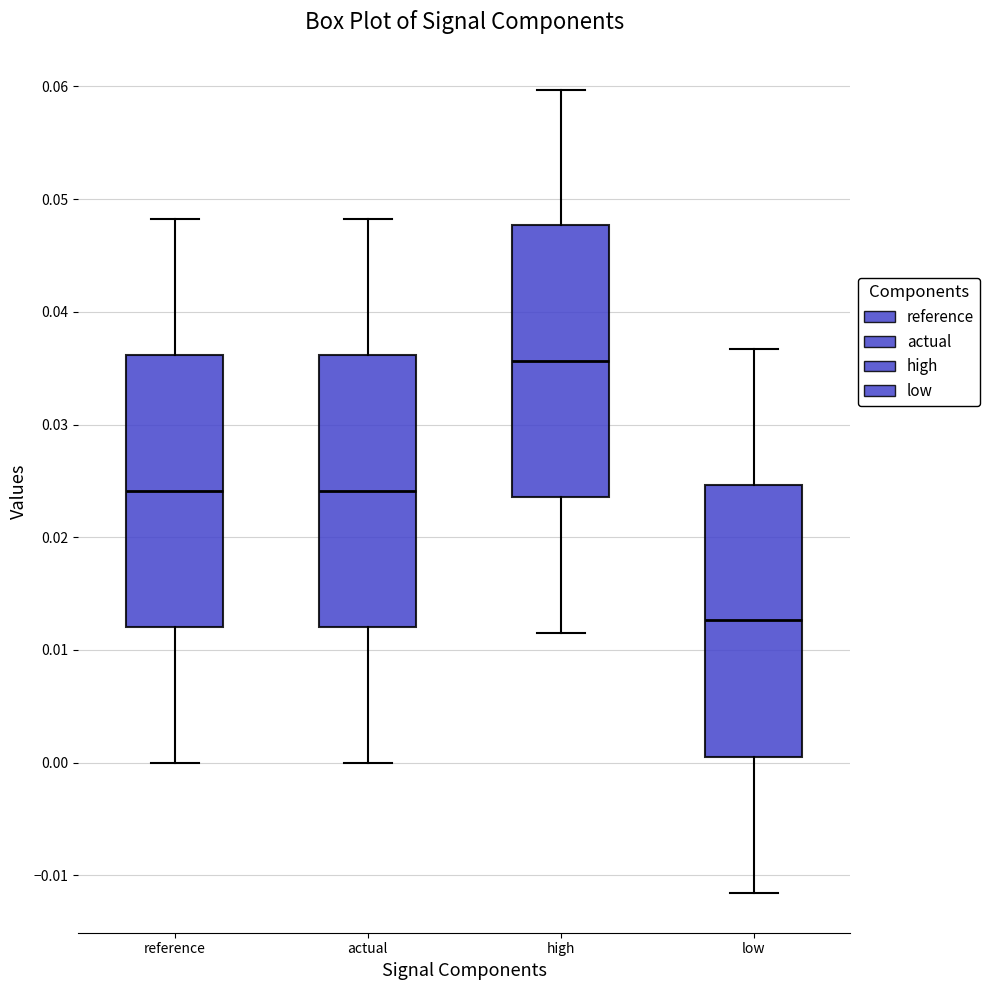

Reading left to right, transcribe this box plot: for each box, give where its median line is, the range the box spans, and where its two whiskers end, as read against the y-axis. The values are not printed on the chart, so give them approximately, as read against the axis.

reference: median 0.024, box 0.012 to 0.036, whiskers 0.000 to 0.048
actual: median 0.024, box 0.012 to 0.036, whiskers 0.000 to 0.048
high: median 0.036, box 0.024 to 0.048, whiskers 0.012 to 0.060
low: median 0.013, box 0.001 to 0.025, whiskers -0.012 to 0.037